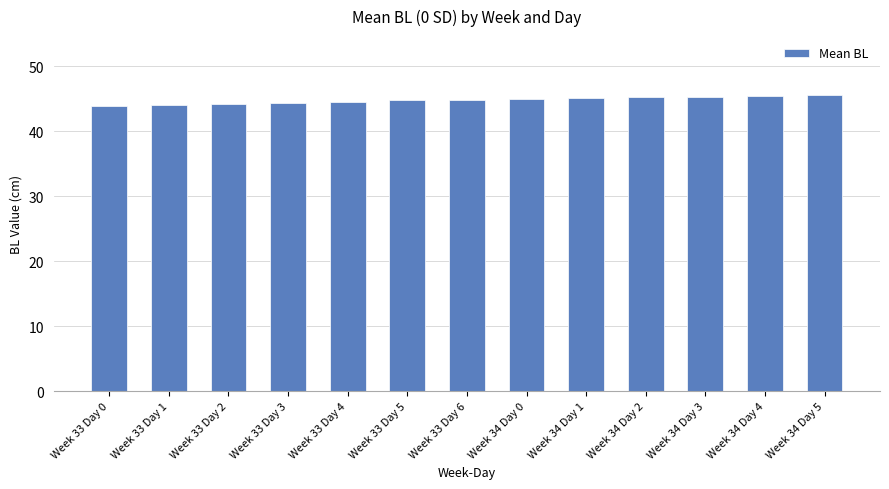

How many bars are there in total?

13